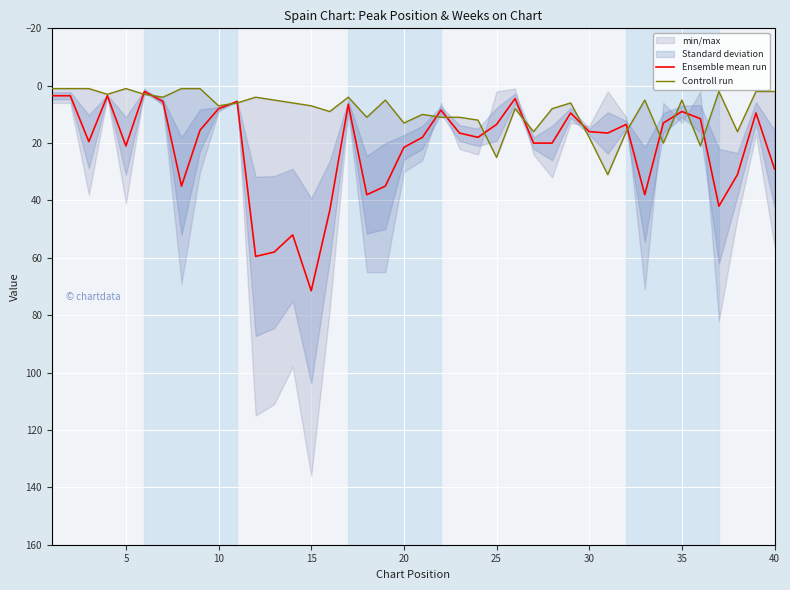

What is the highest value of the Ensemble mean run series?

71.5